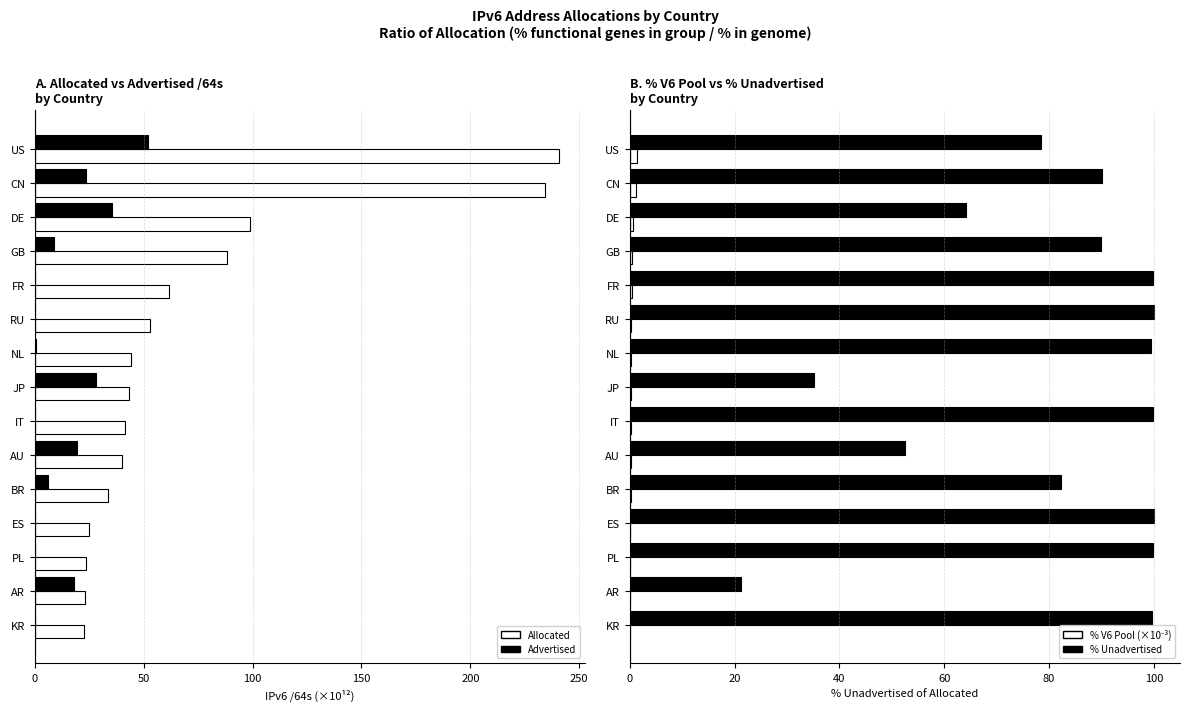

Which series has the largest total across all categories?

% Unadvertised